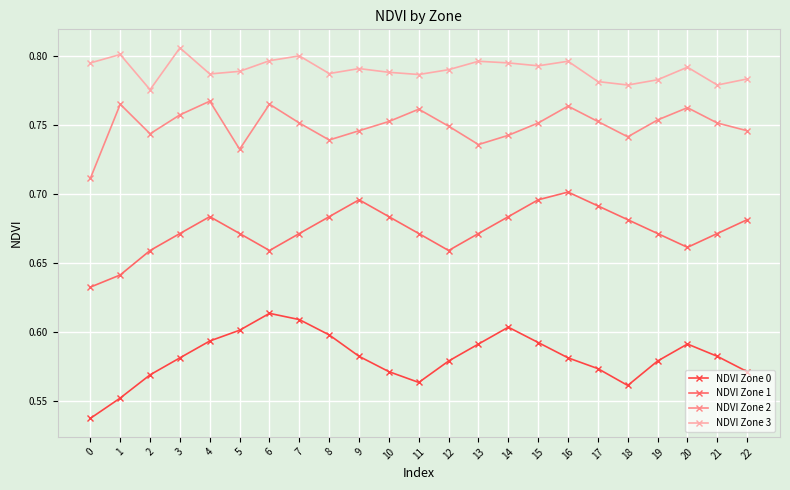

True or false: NDVI Zone 0 has more than 2 interior local peaks.

True